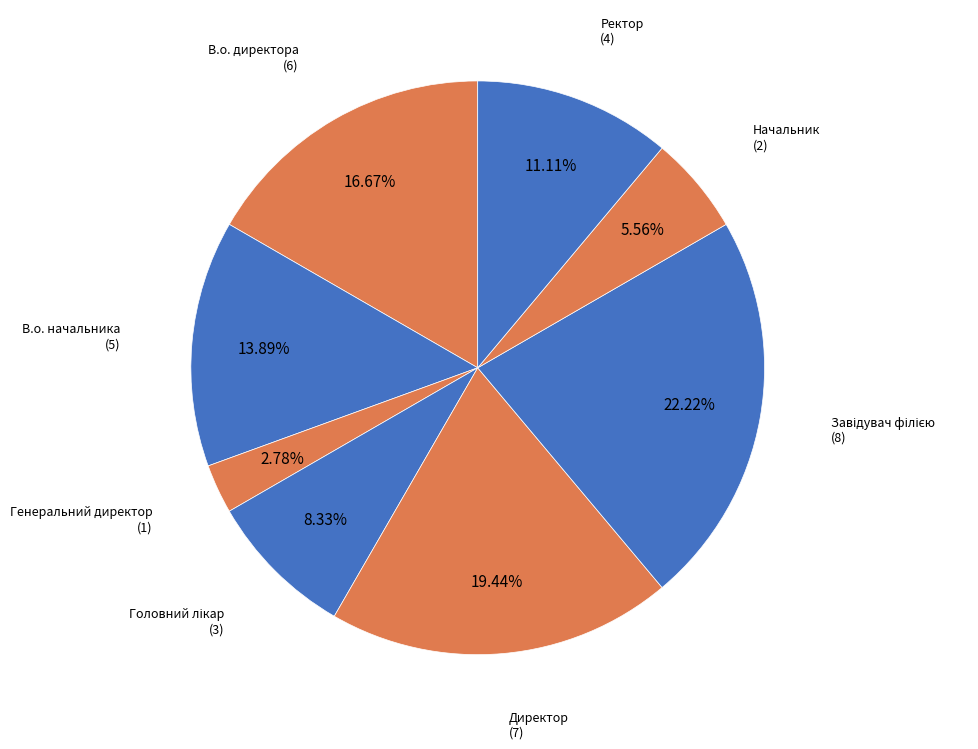

To the nearest percent, what is the combined percentage of Ректор and Директор?

31%